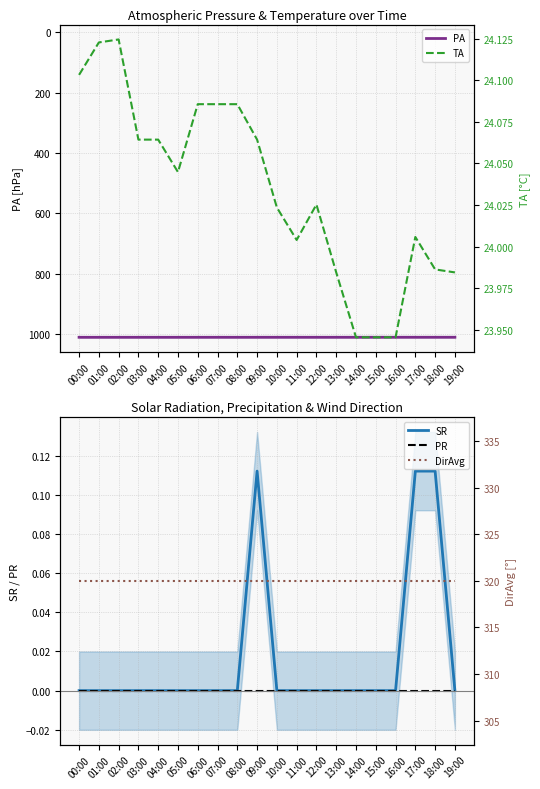

Is it true that DirAvg equals 320.0 at 08:00?

True